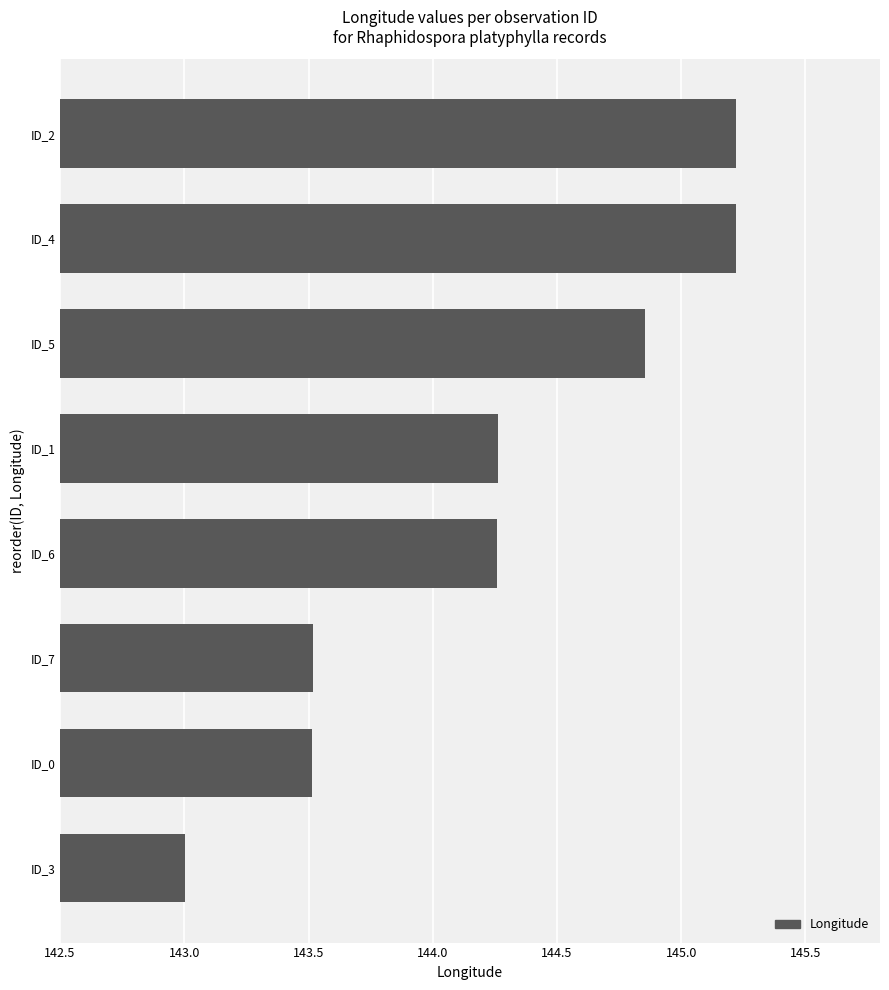

What is the maximum value shown in the chart?

145.2